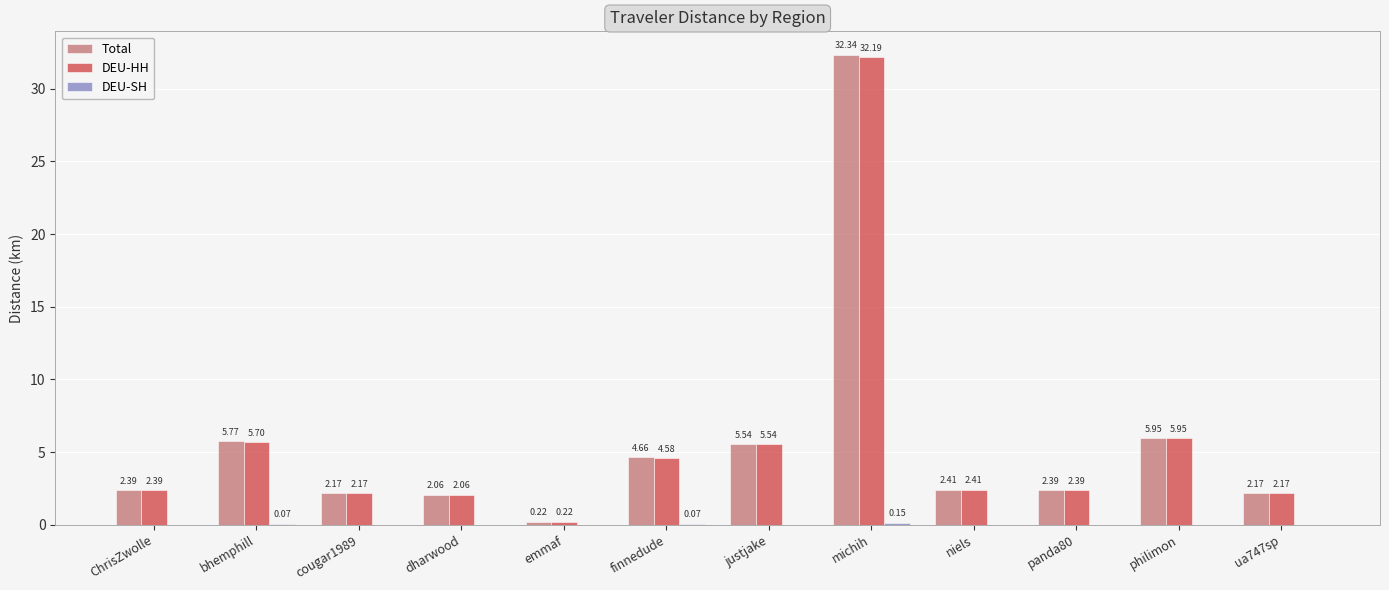

True or false: Total has a value of 3.1 at dharwood.

False